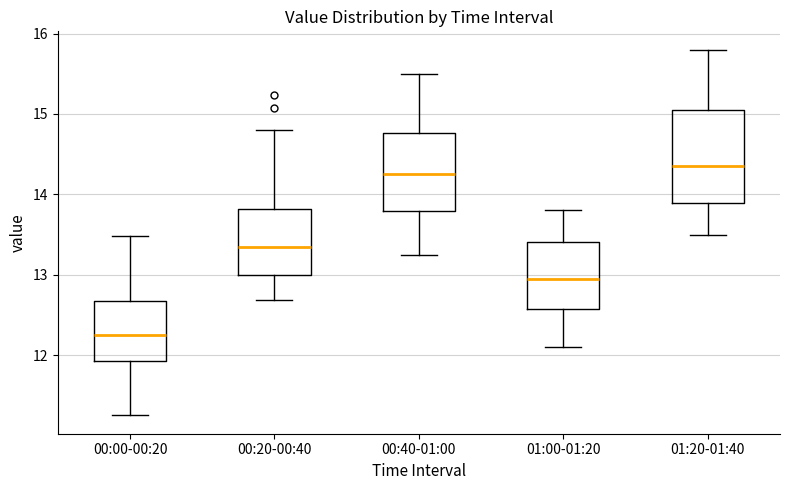

Which box is the tallest, from its lower edge to its upper edge?

01:20-01:40